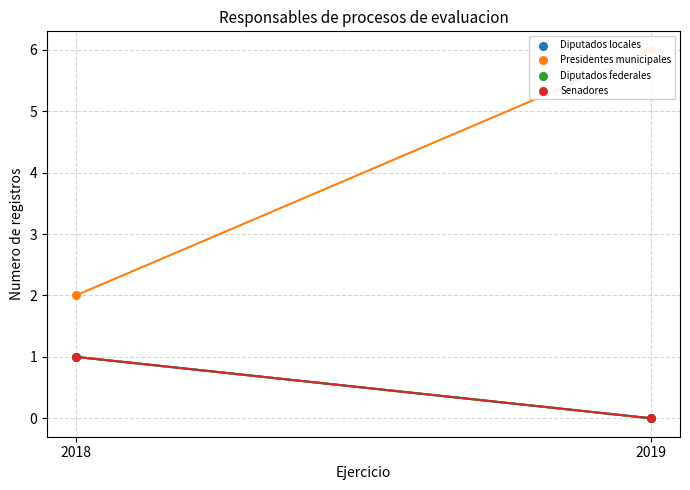

Which series contains the lowest Y value?

Diputados locales